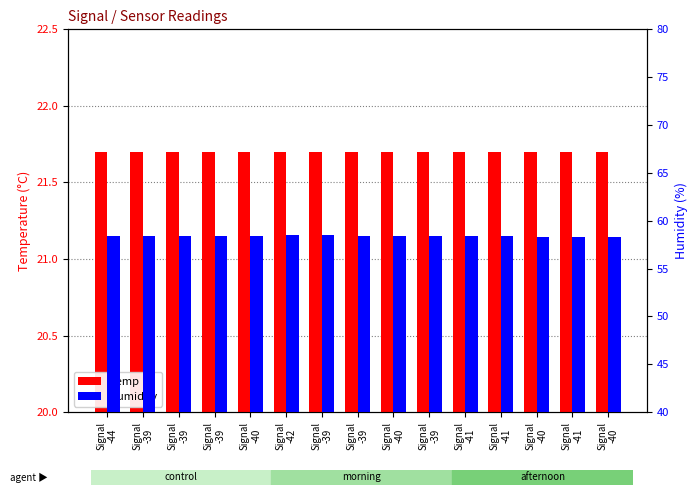

Reading left to right, extract all data points from this chart.

Temp: 21.7	21.7	21.7	21.7	21.7	21.7	21.7	21.7	21.7	21.7	21.7	21.7	21.7	21.7	21.7
Humidity: 58.4	58.4	58.4	58.4	58.4	58.5	58.5	58.4	58.4	58.4	58.4	58.4	58.3	58.3	58.3